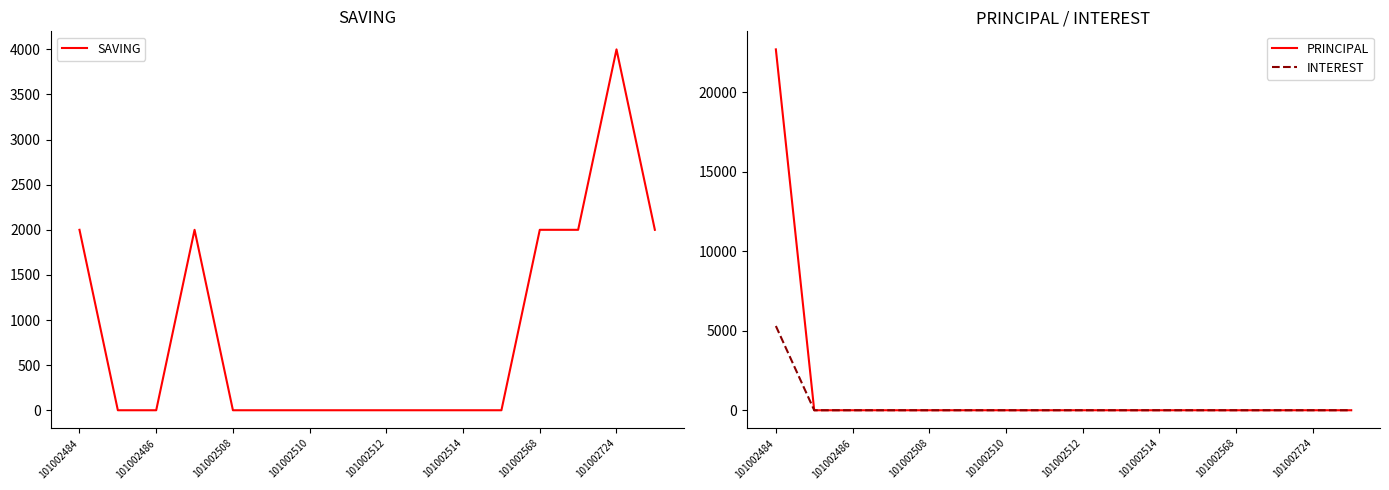

Which series has the largest range (max minus min)?

PRINCIPAL